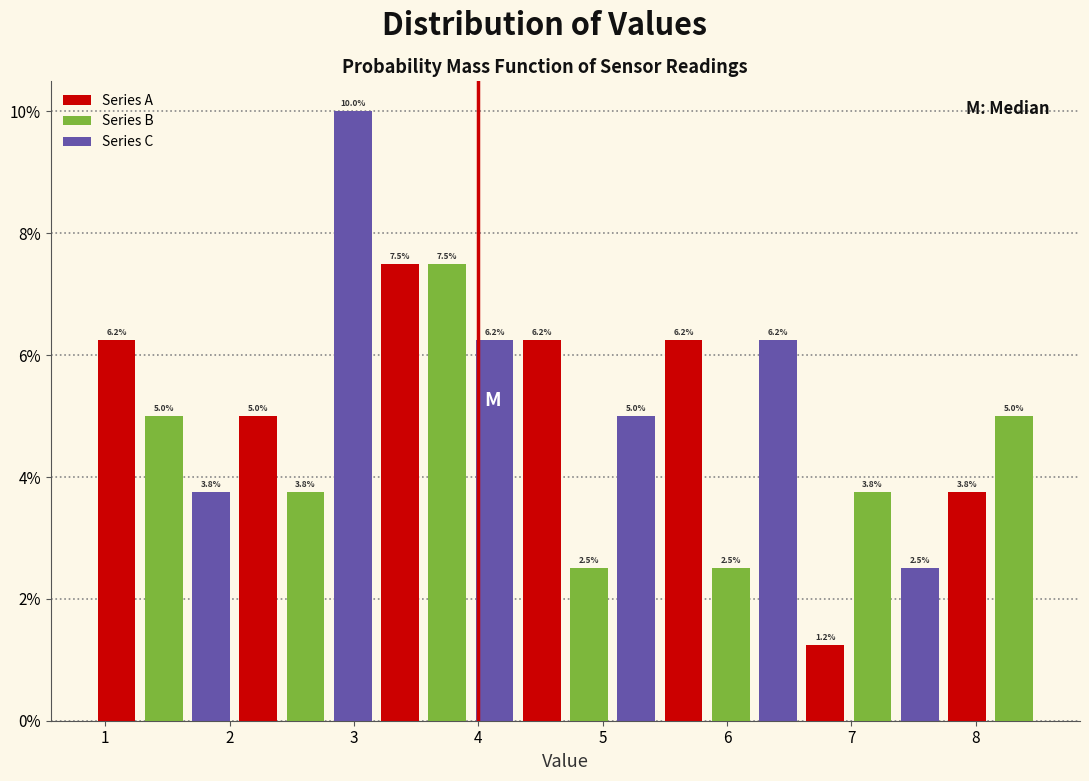

Around what value on the x-axis is the tallest bar? Give the approximate position of its centre, as read against the axis.

3.0